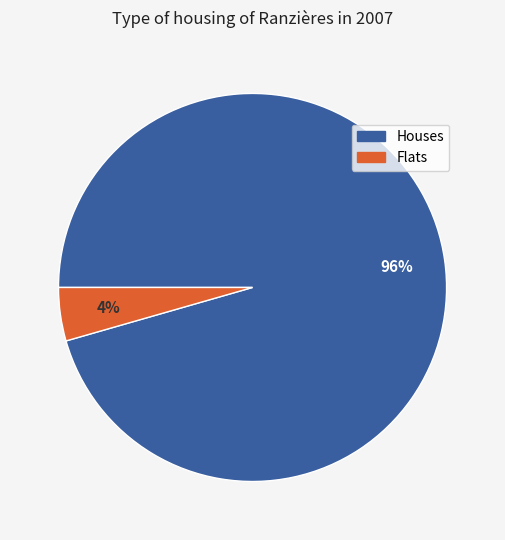

Does any single category account for the majority?

Yes